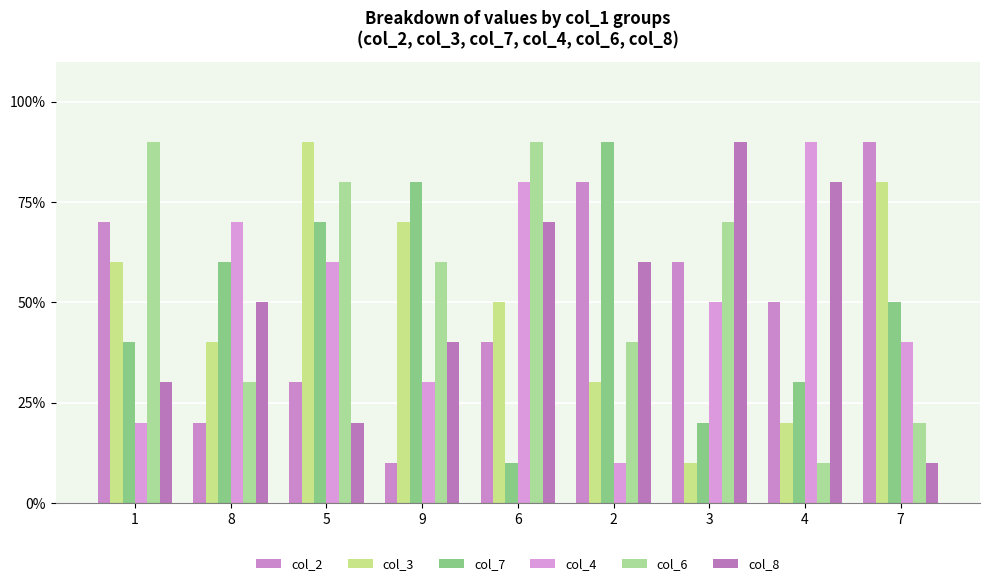

Does the chart contain stacked bars?

No